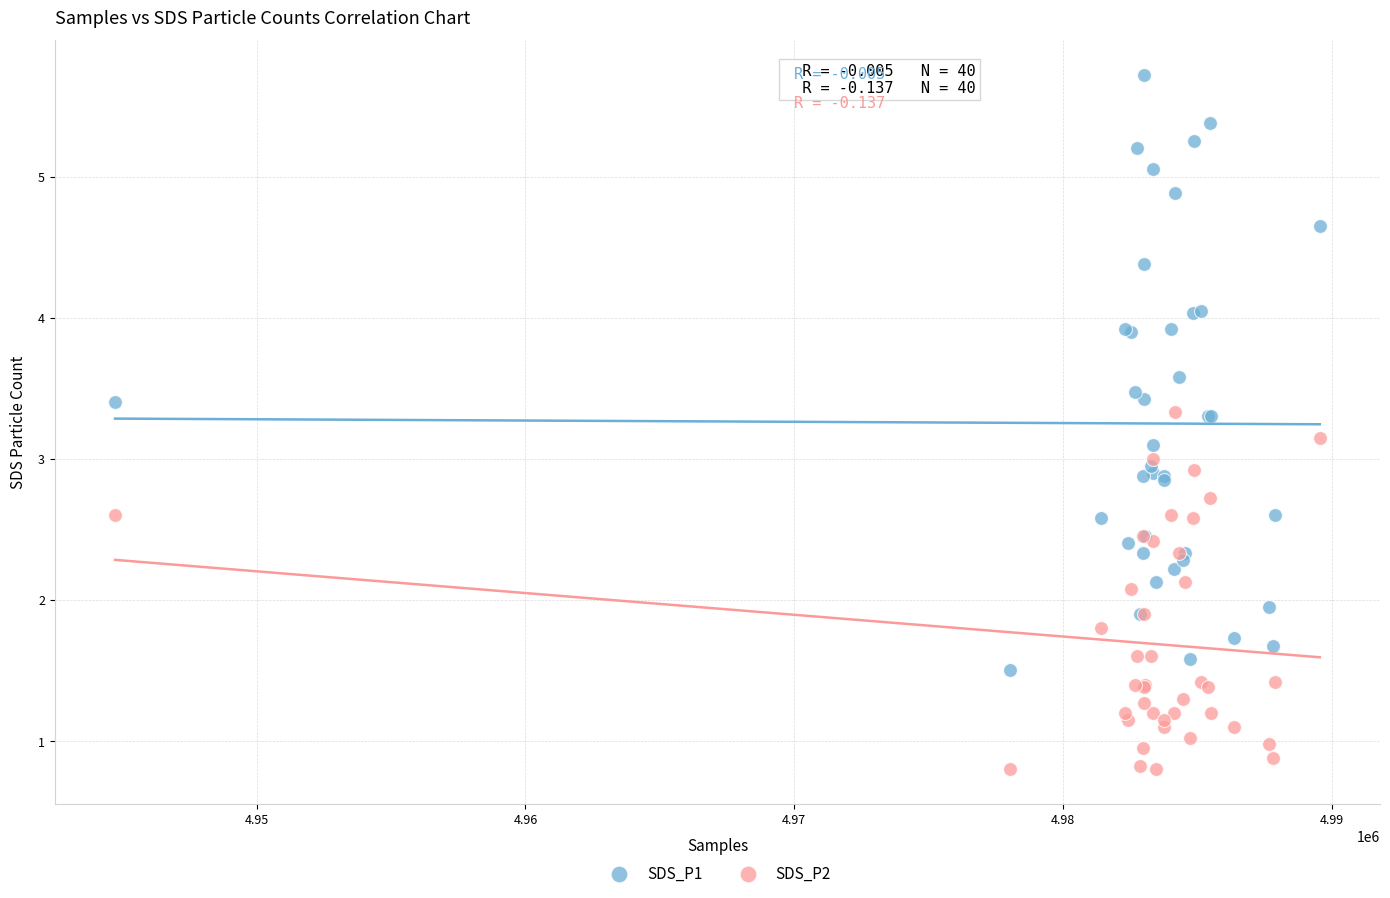

What is the X range (max minus min) for the scatter plot?

44833.0